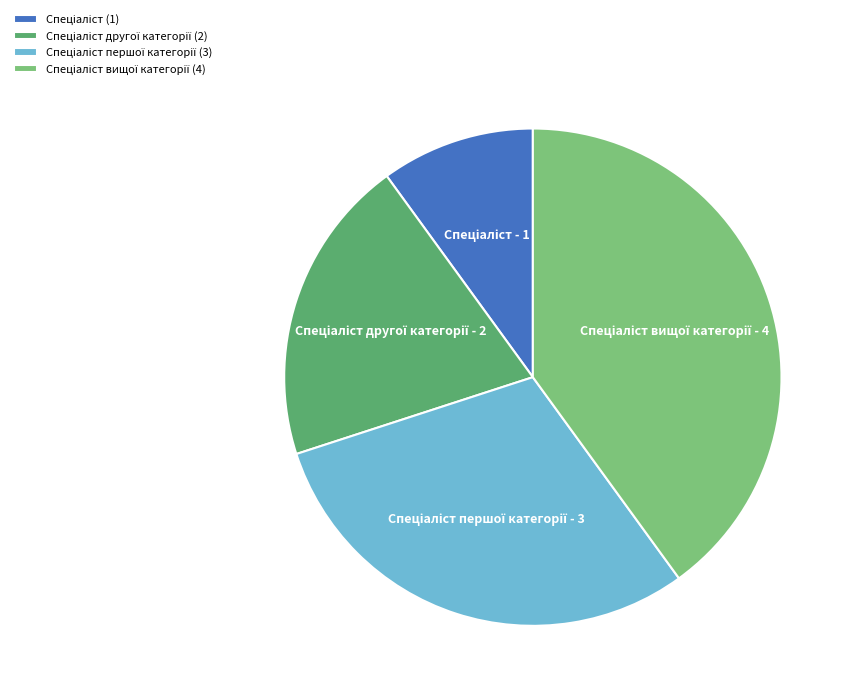

How many segments does this pie chart have?

4